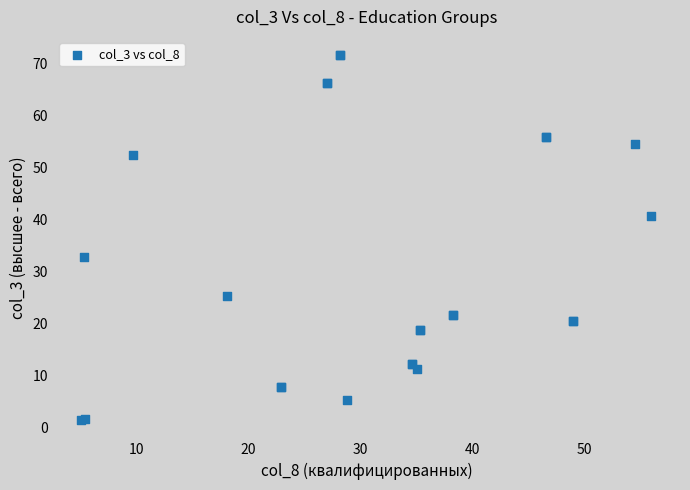

What Y value in the scatter plot is closest to 36?

32.8